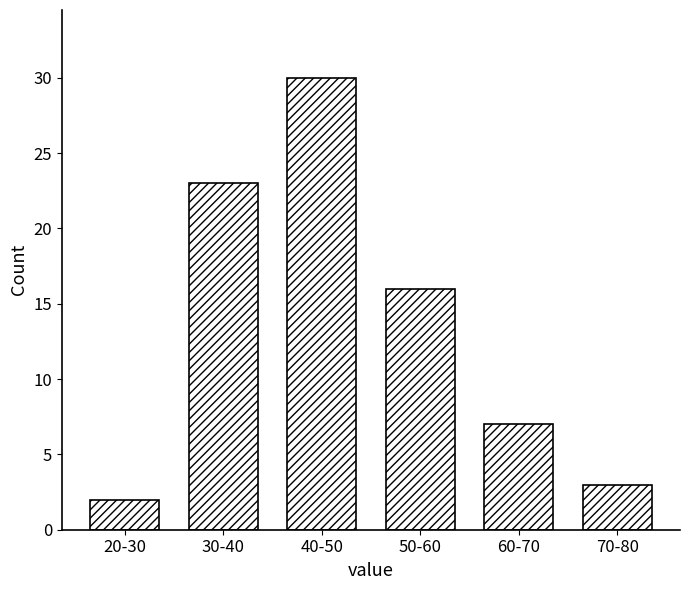

Reading left to right, transcribe all the data shown in this chart.

2	23	30	16	7	3